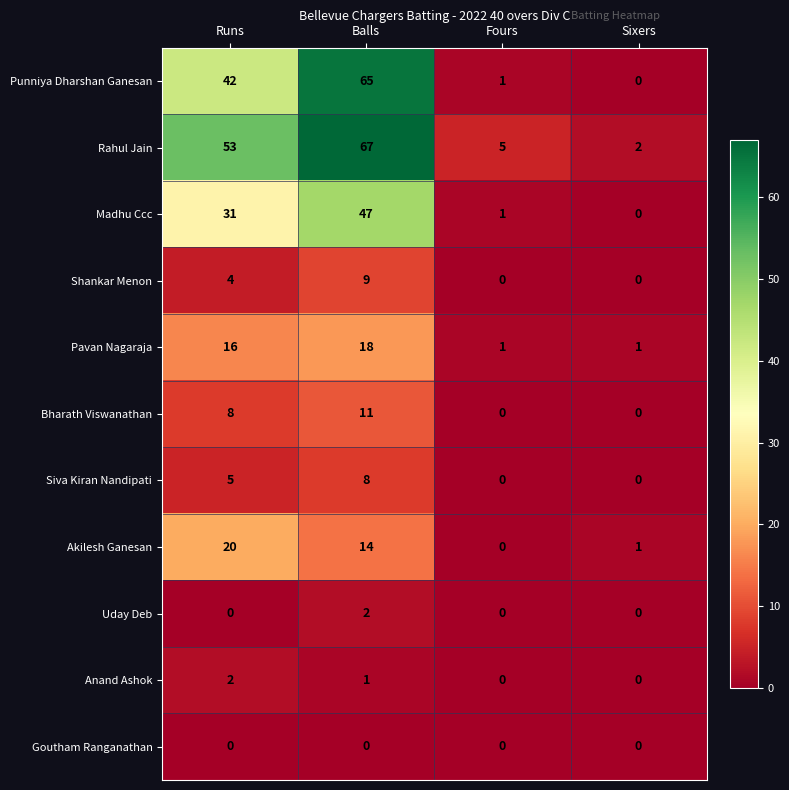

Rank the categories by Punniya Dharshan Ganesan value from lowest to highest.

Sixers, Fours, Runs, Balls